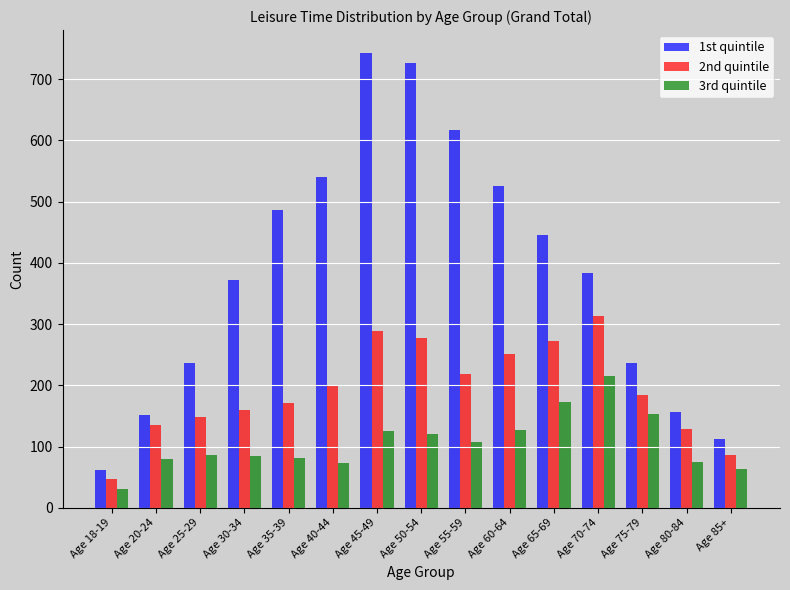

List the series in order of their overall mean, highest first.

1st quintile, 2nd quintile, 3rd quintile